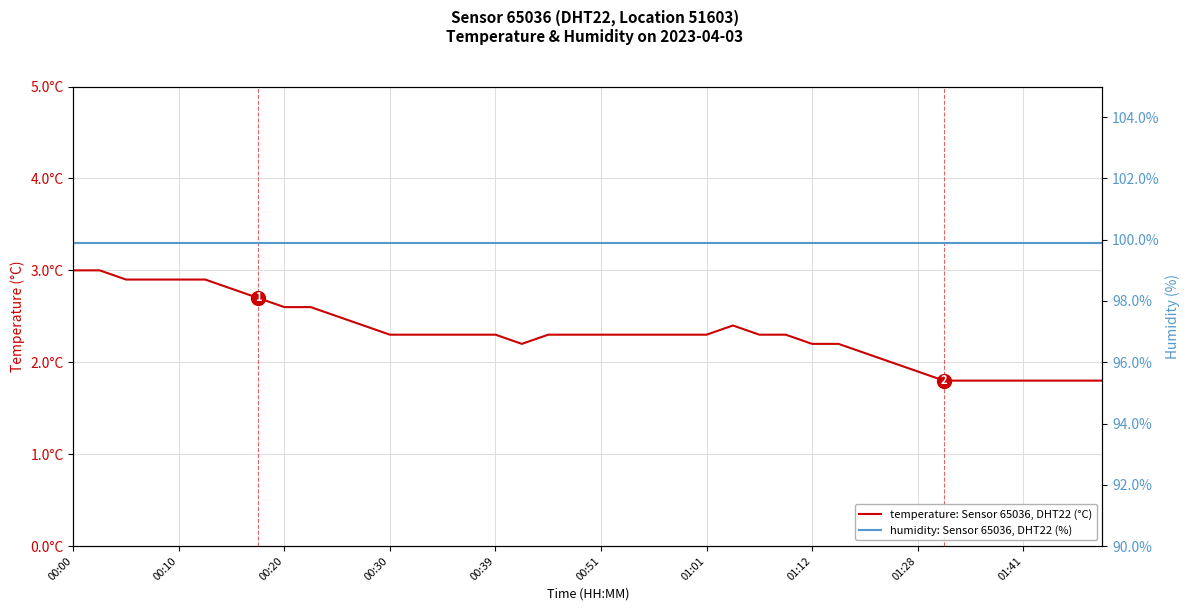

Which category has the highest value in the temperature: Sensor 65036, DHT22 (°C) series?

00:00